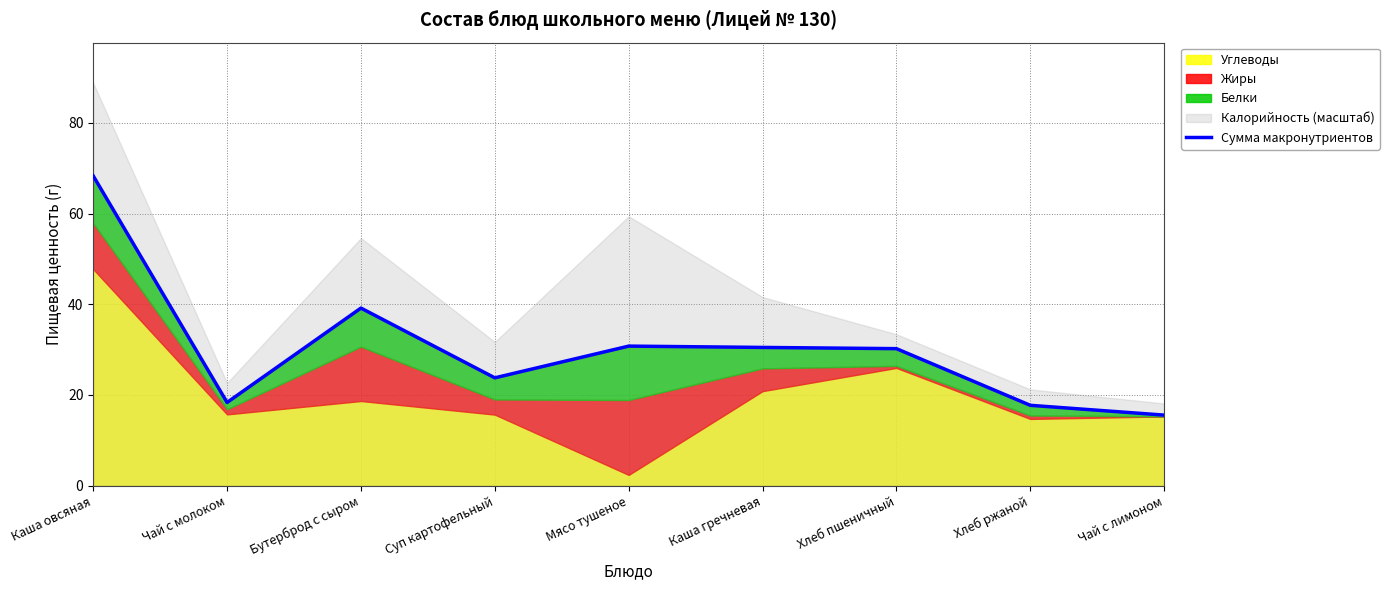

Where is the data nearest to the value 41?

Бутерброд с сыром